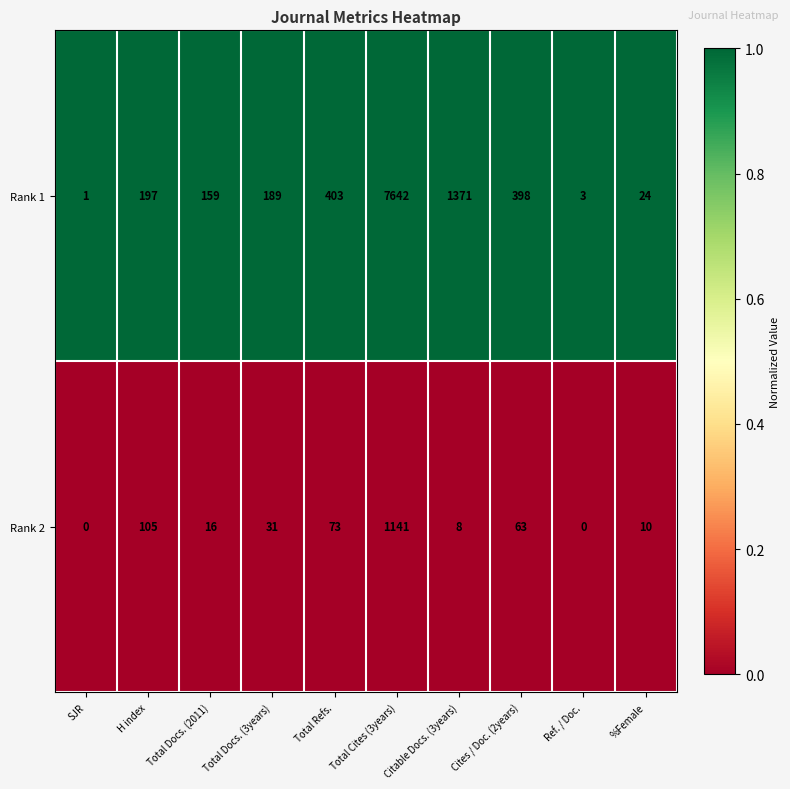

Which series has the largest total across all categories?

Rank 1